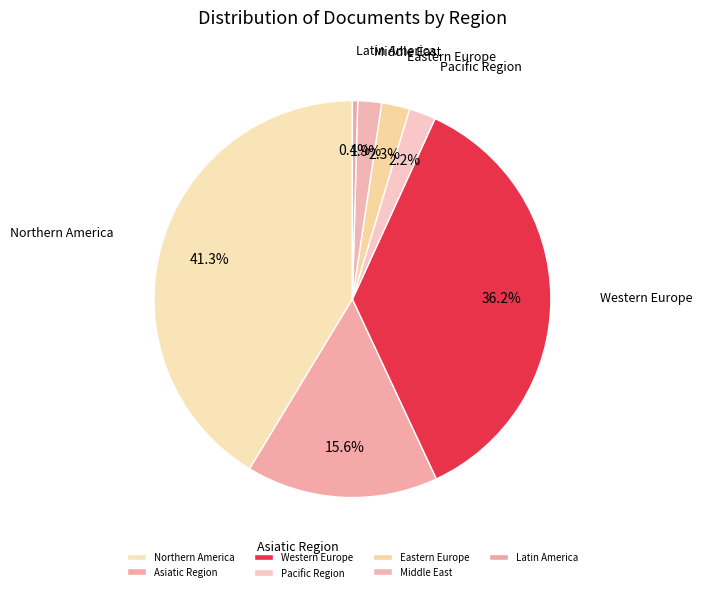

Which category has the biggest portion of the pie?

Northern America